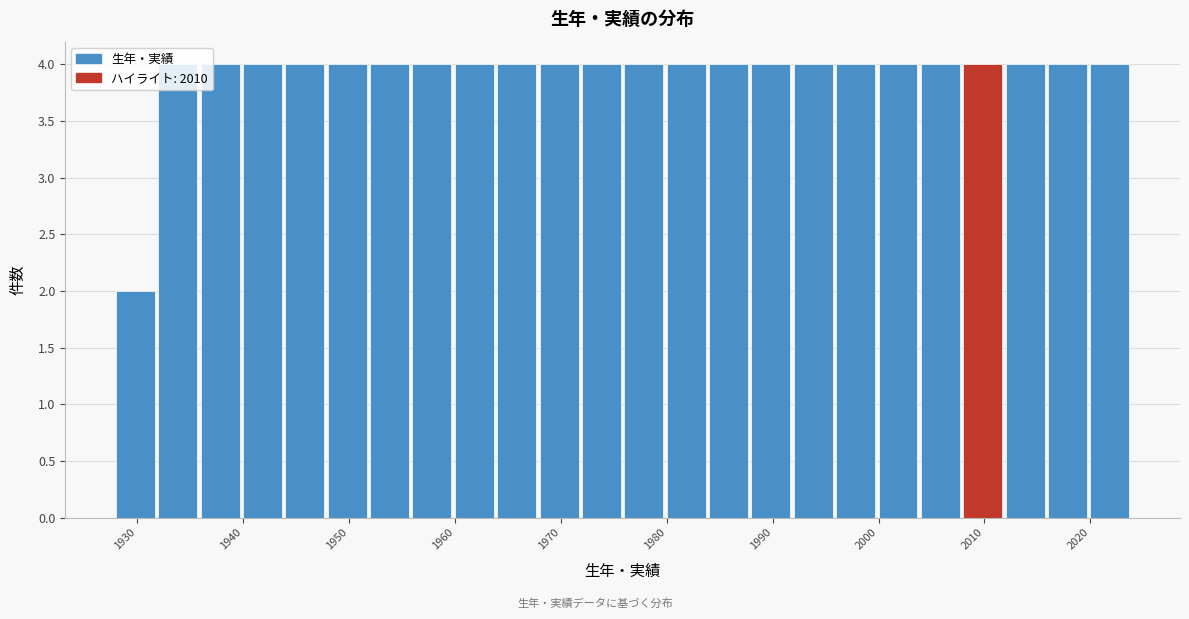

How tall is the bar that spans 1964 to 1968 on the x-axis? The values are not printed on the chart, so give them approximately, as read against the axis.

4